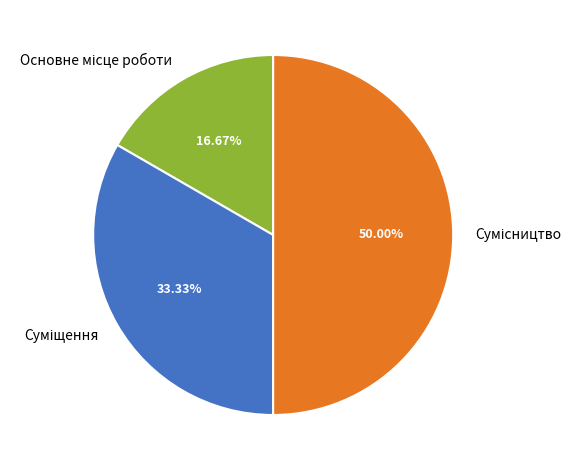

What is the smallest slice in the pie chart?

Основне місце роботи